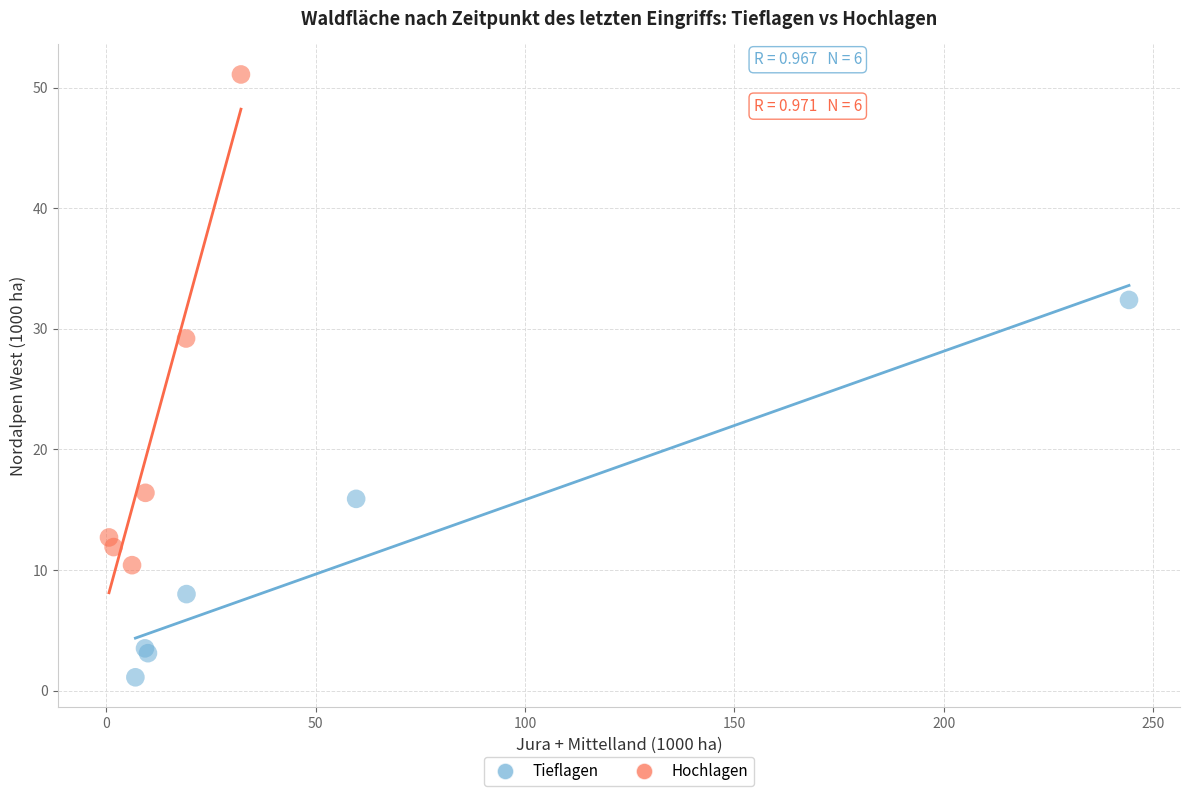

Which series reaches the maximum Y coordinate?

Hochlagen